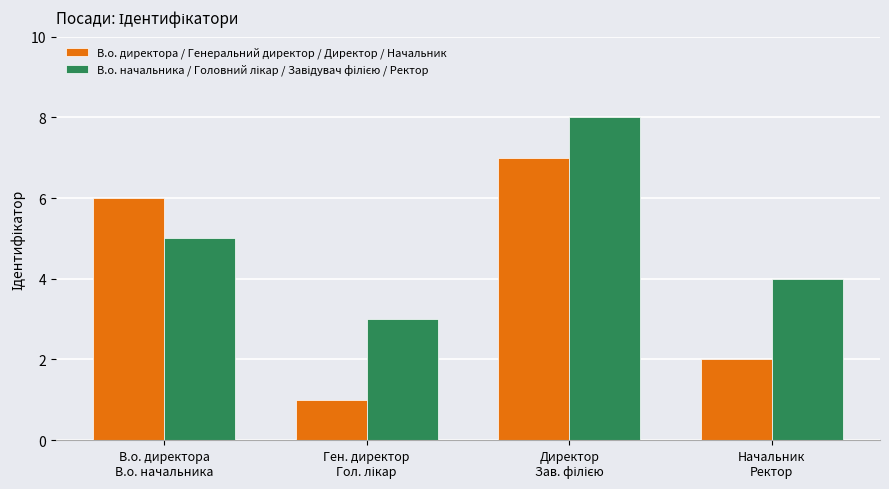

Which series has the largest range (max minus min)?

В.о. директора / Генеральний директор / Директор / Начальник